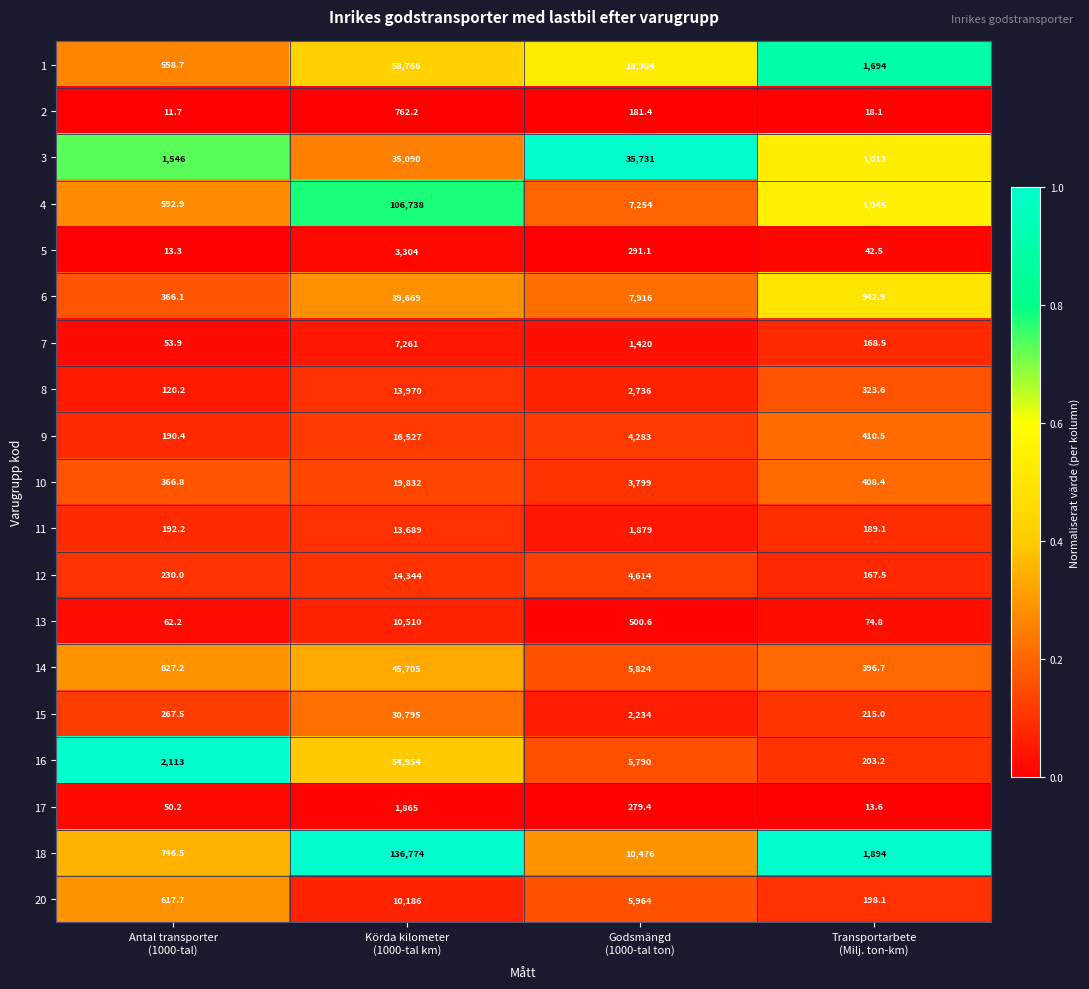

What is the difference between the maximum and minimum values in the 10 series?

19465.2